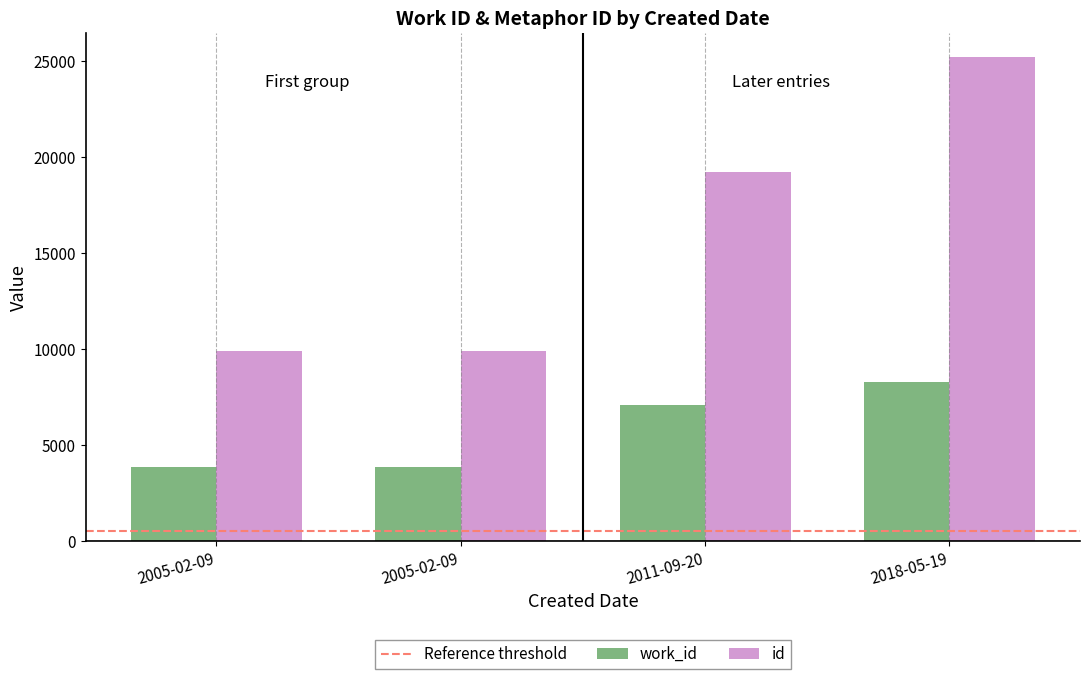

What is the value of the work_id bar at the 2nd from the left?

3856